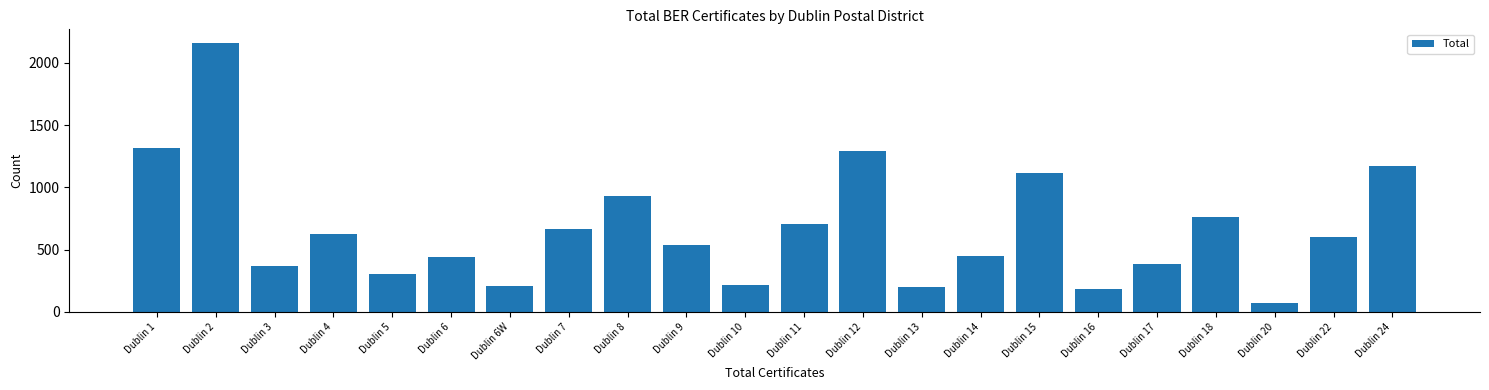

What is the label of the 5th bar from the right?

Dublin 17